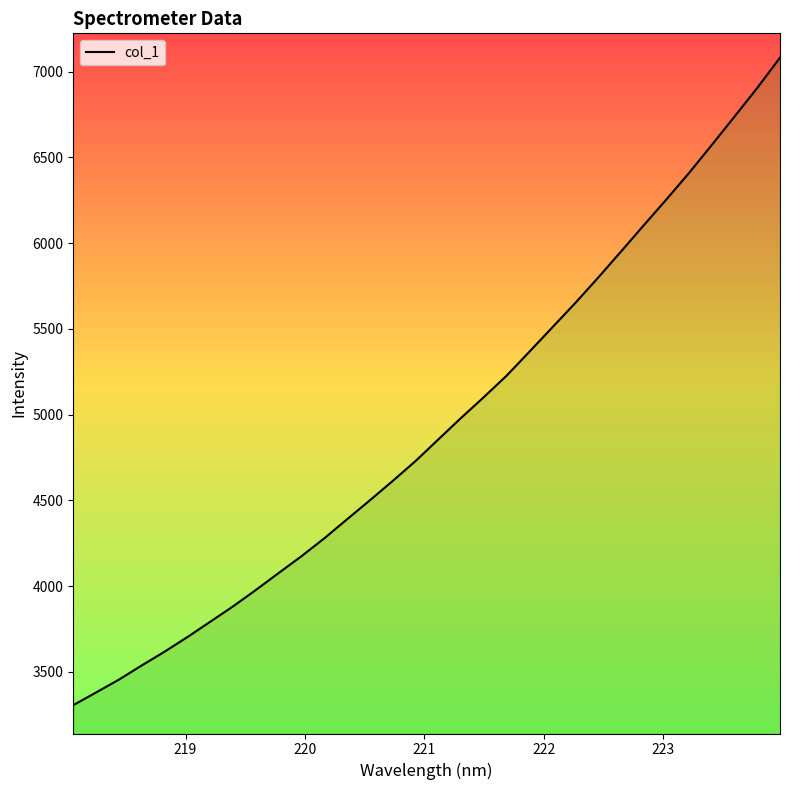

Reading left to right, what are all the values shown in this chart?

3306.8	3380.7	3455.5	3538.2	3618.3	3703.6	3792.8	3882.4	3978.0	4076.9	4174.9	4279.0	4390.3	4500.8	4613.5	4729.3	4855.4	4981.0	5102.3	5227.7	5367.2	5508.4	5649.3	5796.5	5948.2	6101.3	6252.9	6408.2	6571.5	6737.2	6904.6	7081.2